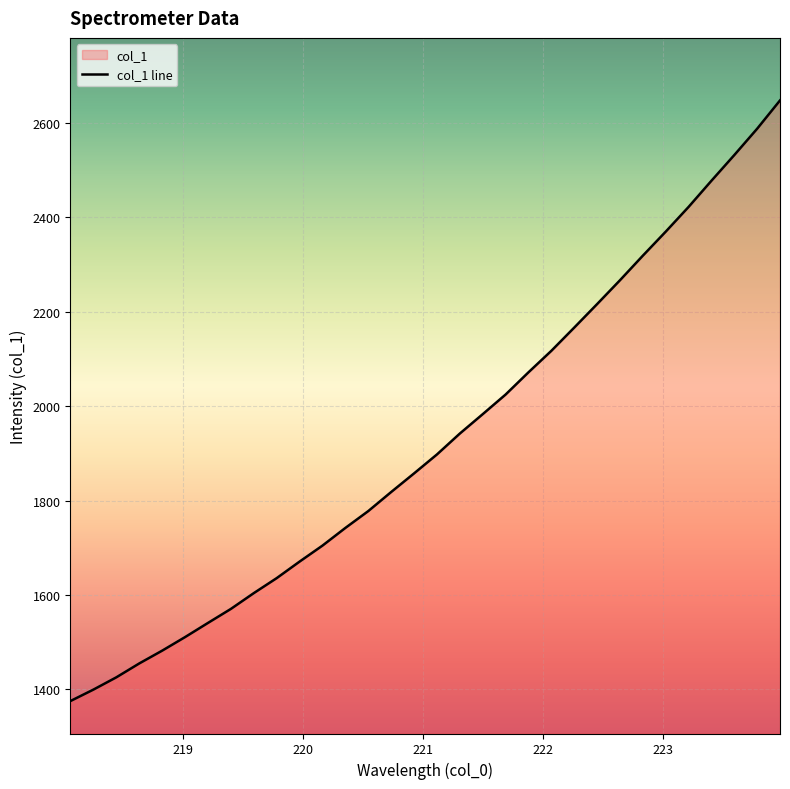

What is the value of the 32nd point from the left?

2647.0